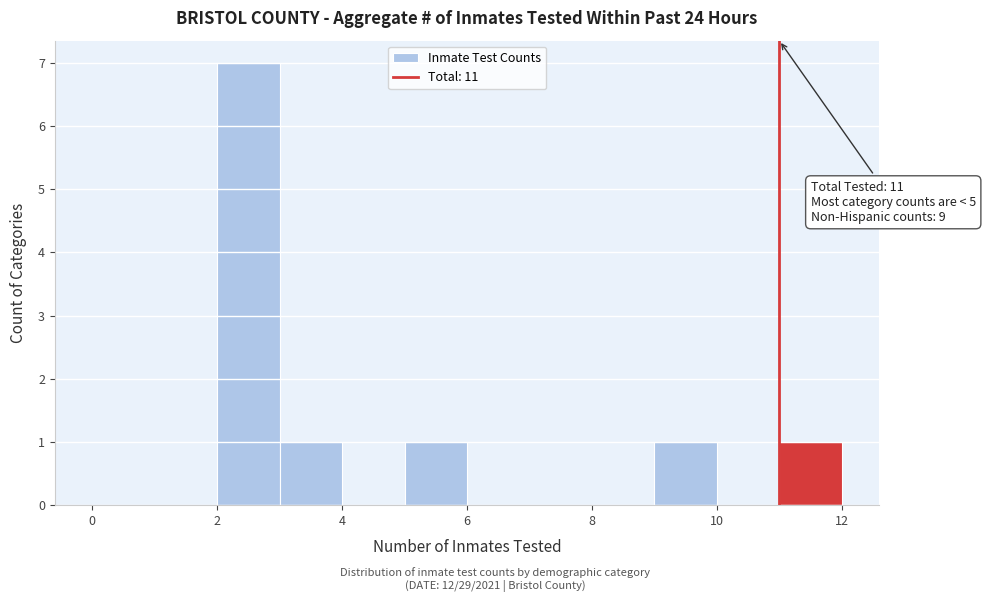

Which range on the x-axis has the tallest bar?

2 to 3